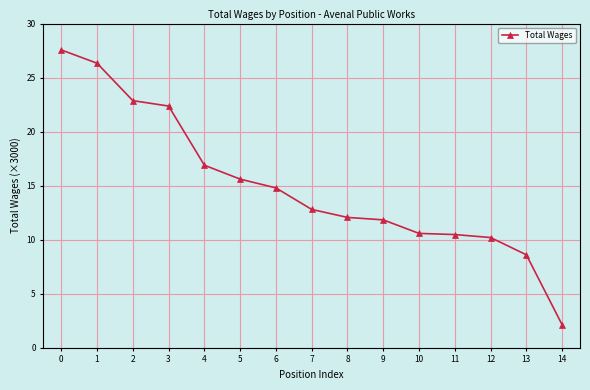

True or false: the data shows 12.8 at 7.

True